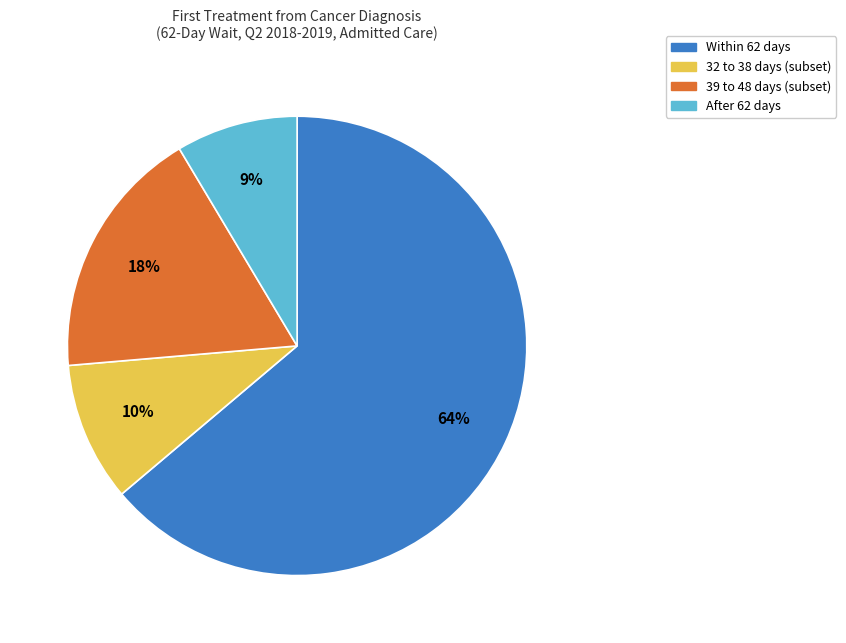

True or false: After 62 days accounts for 21% of the total.

False